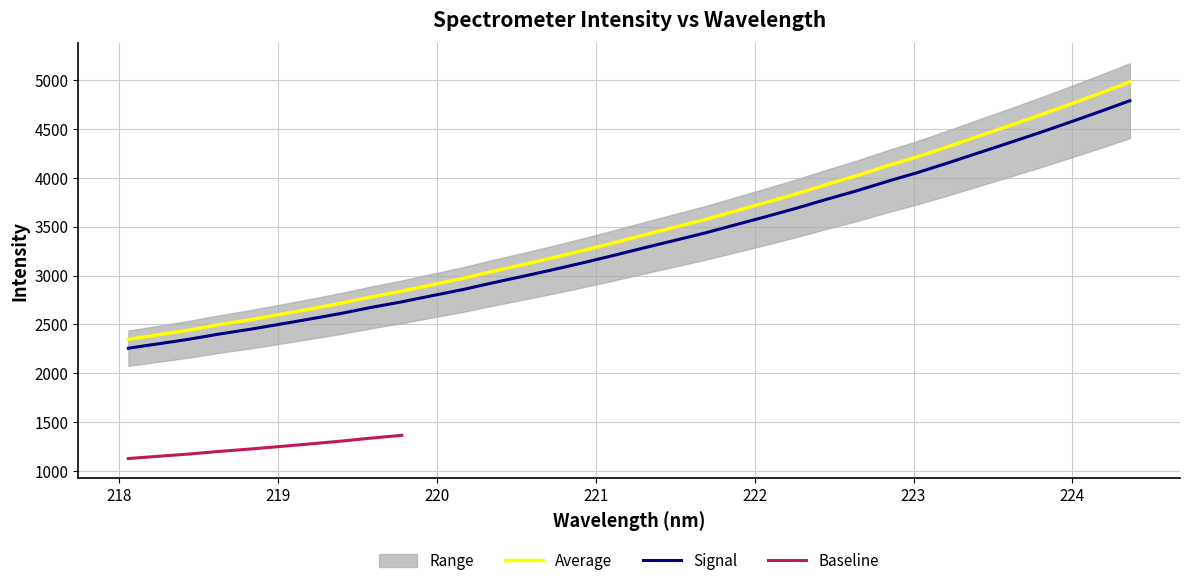

What is the highest value of the Signal series?

4789.0